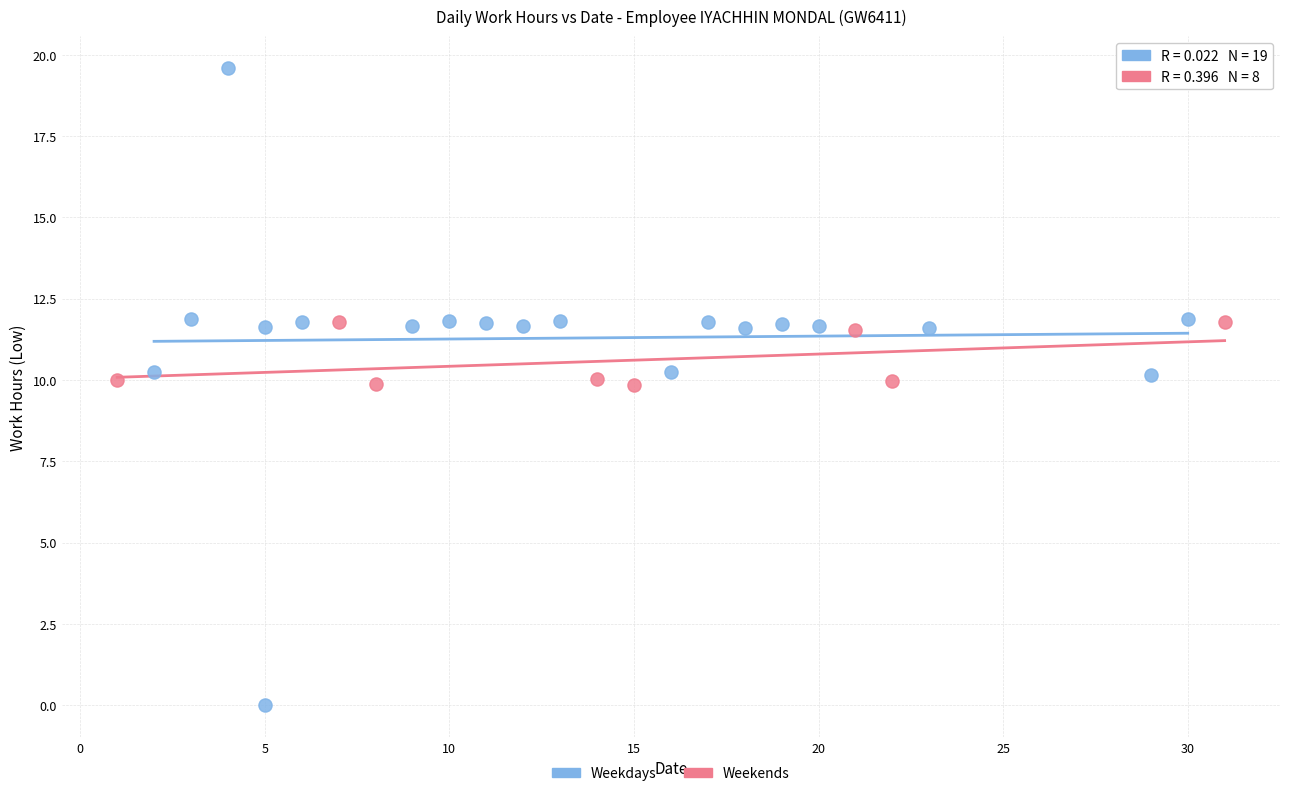

Which series has the widest spread of Y values?

Weekdays